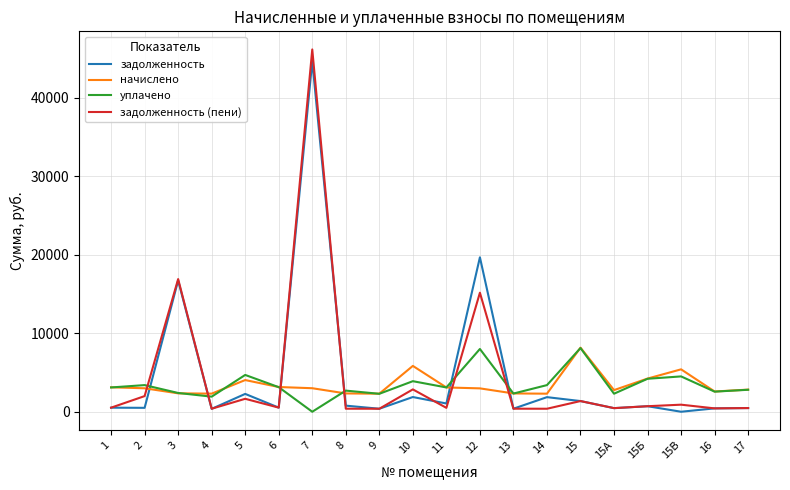

At which category is the sum across all series the highest?

7